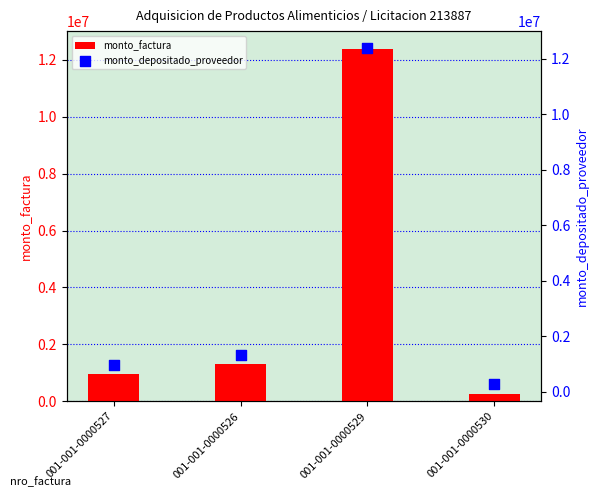

Which series has the widest spread of Y values?

monto_factura